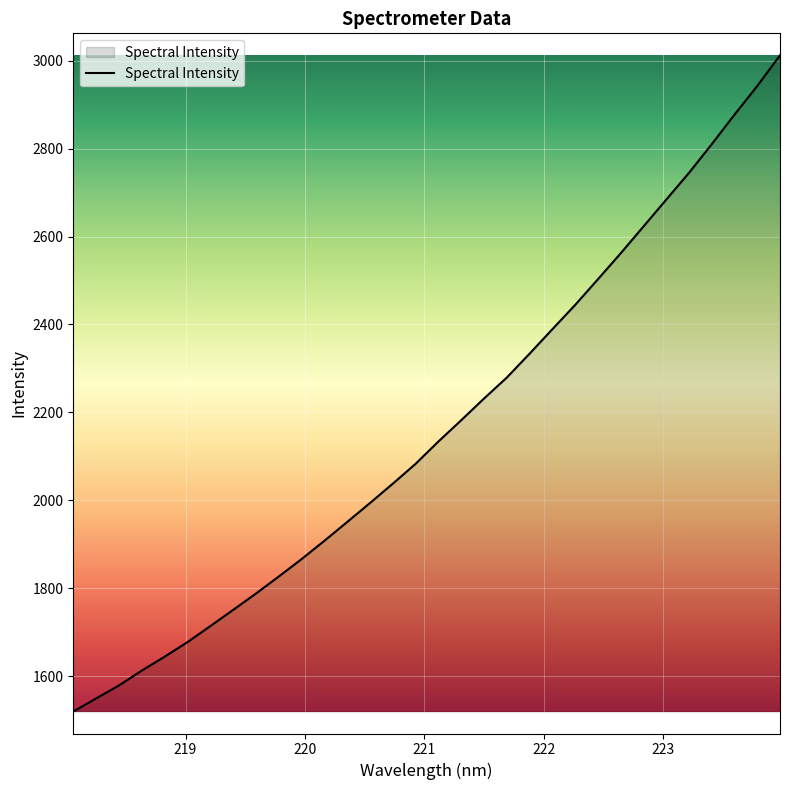

What is the smallest value displayed?

1519.3